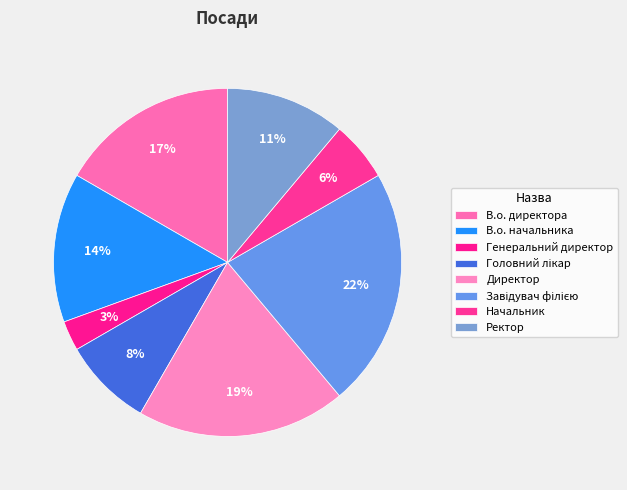

To the nearest percent, what portion does В.о. директора represent?

17%